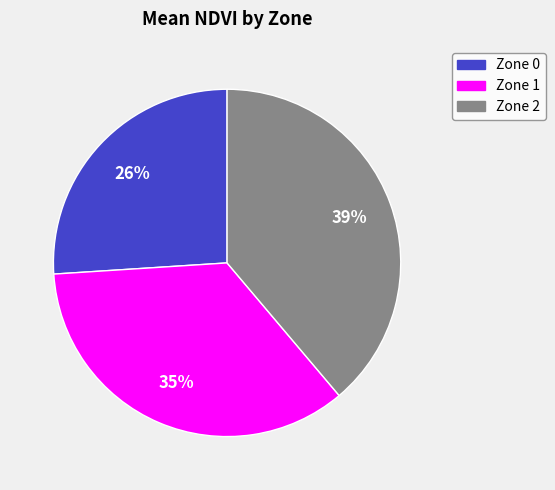

Is there a majority slice in this chart?

No